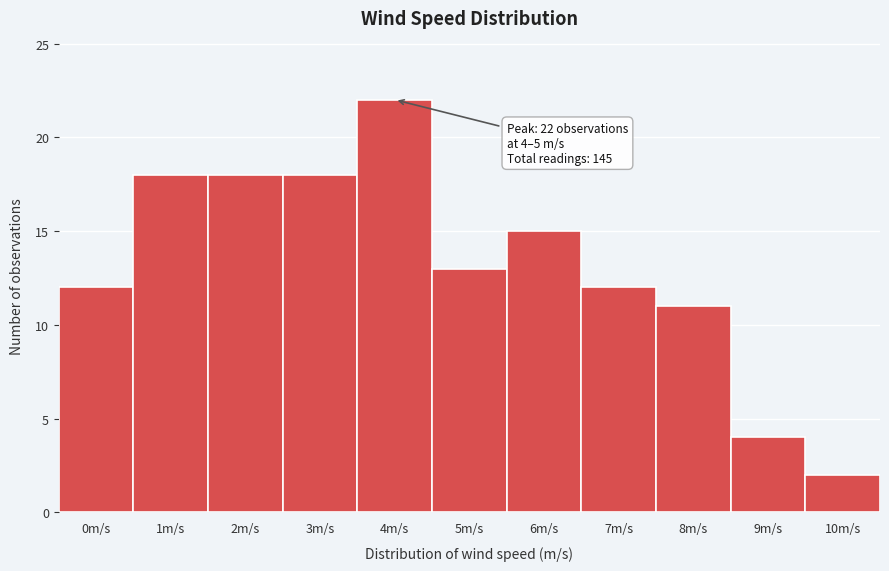

Reading left to right, list all the values displayed in this chart.

12	18	18	18	22	13	15	12	11	4	2